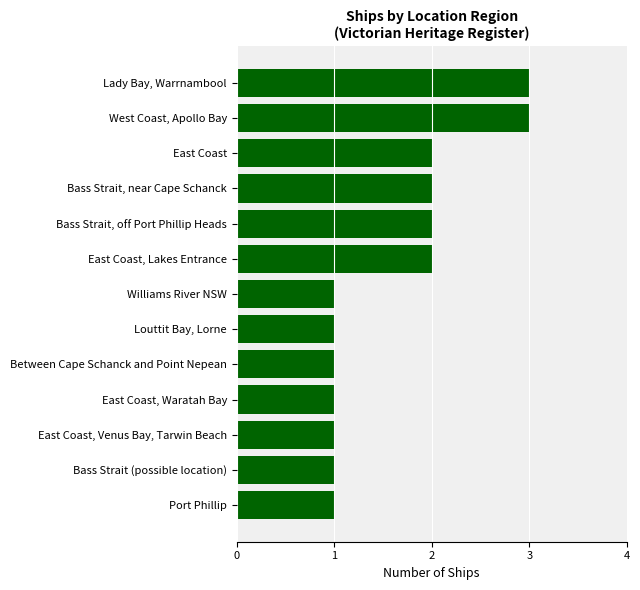

True or false: the data shows 1 at Bass Strait (possible location).

True